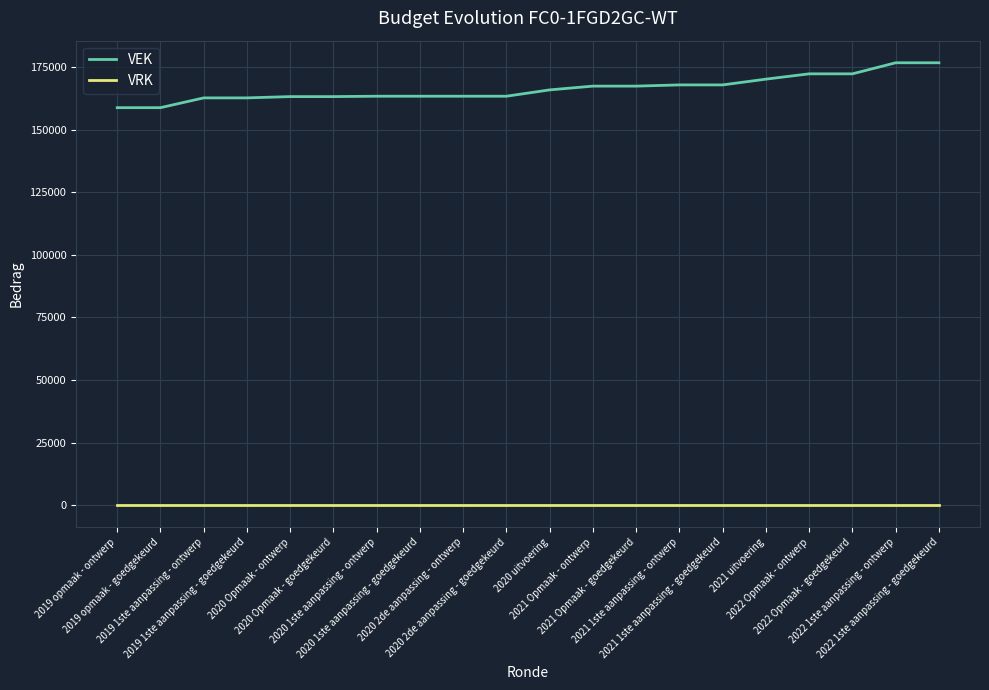

Which series has the largest total across all categories?

VEK